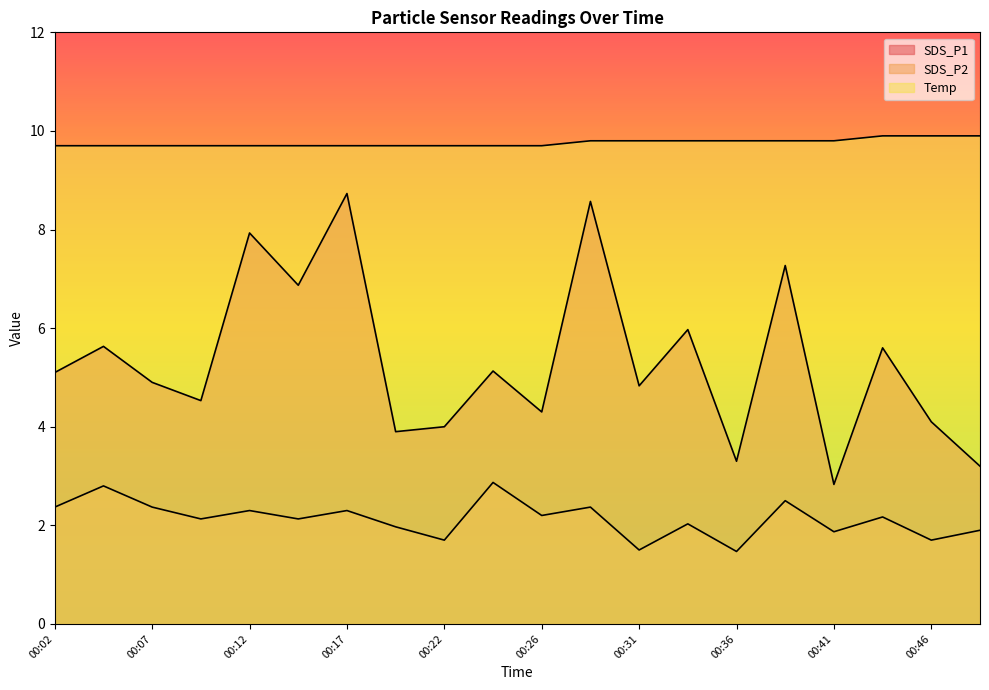

List the labels in order of Temp value, smallest first.

00:02, 00:04, 00:07, 00:09, 00:12, 00:14, 00:17, 00:19, 00:22, 00:24, 00:26, 00:29, 00:31, 00:34, 00:36, 00:39, 00:41, 00:44, 00:46, 00:49